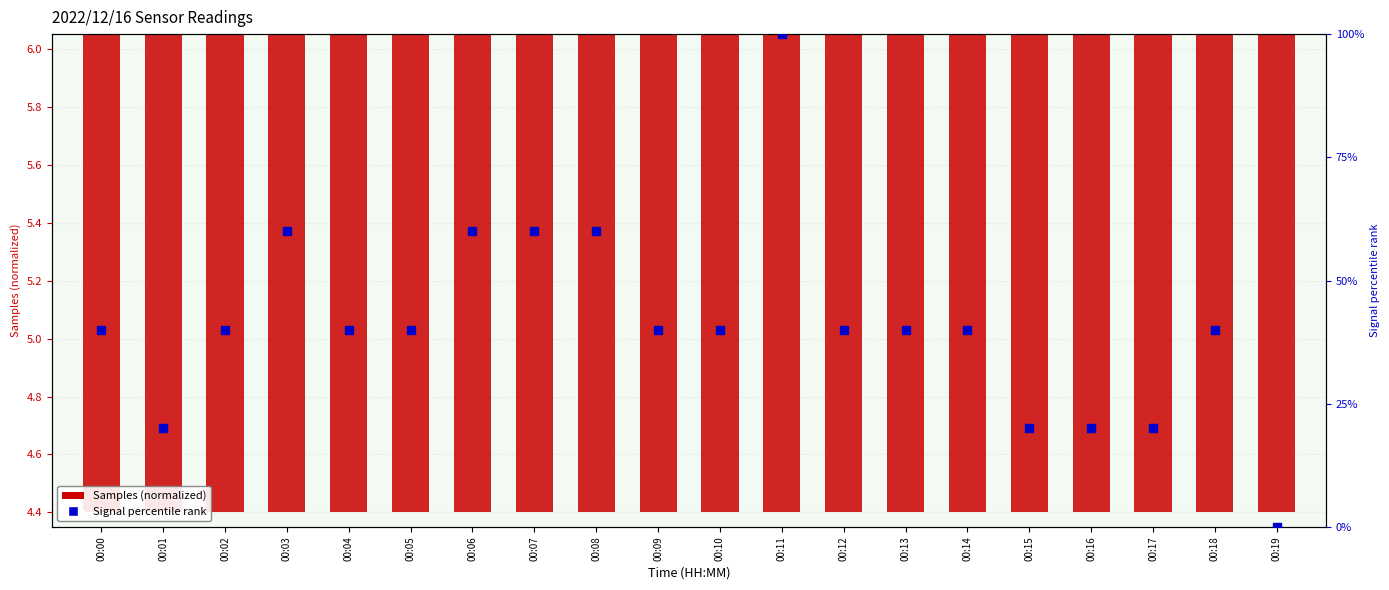

Which series has the widest spread of values?

Signal percentile rank